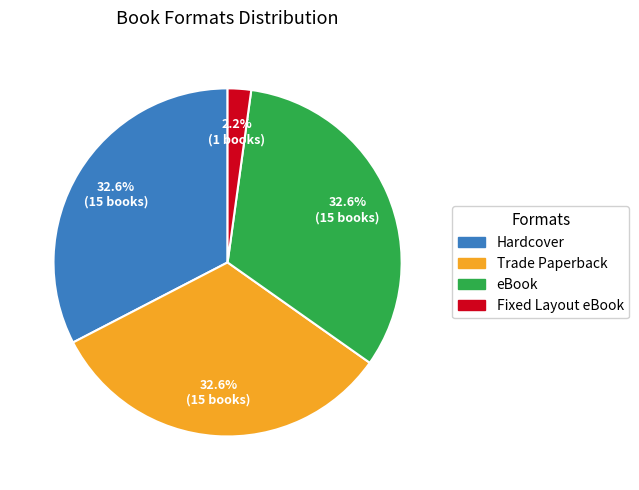

Combined, what portion of the pie is eBook and Fixed Layout eBook?

34.8%